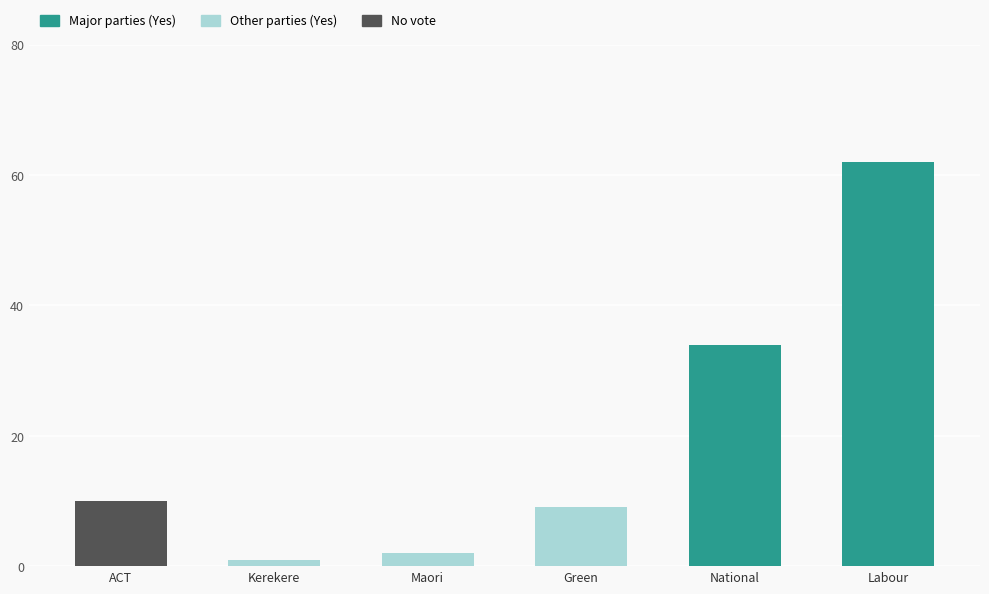

The Yes series shows 2 at Maori. True or false?

True